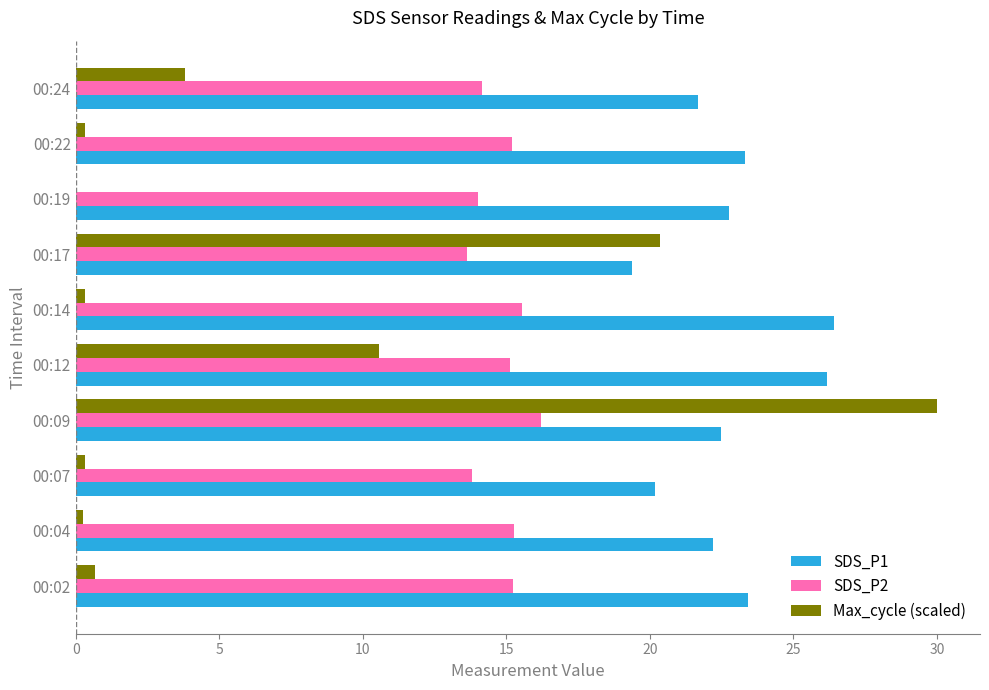

Which series changed the most between 00:07 and 00:12?

Max_cycle (scaled)